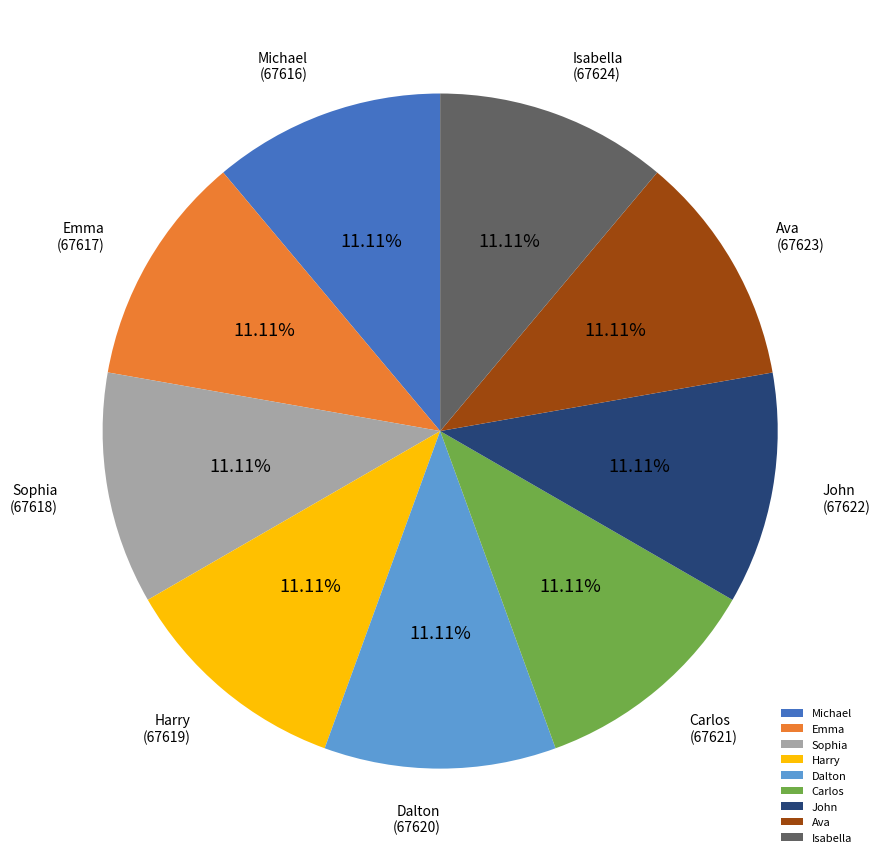

Count the number of slices in the pie.

9